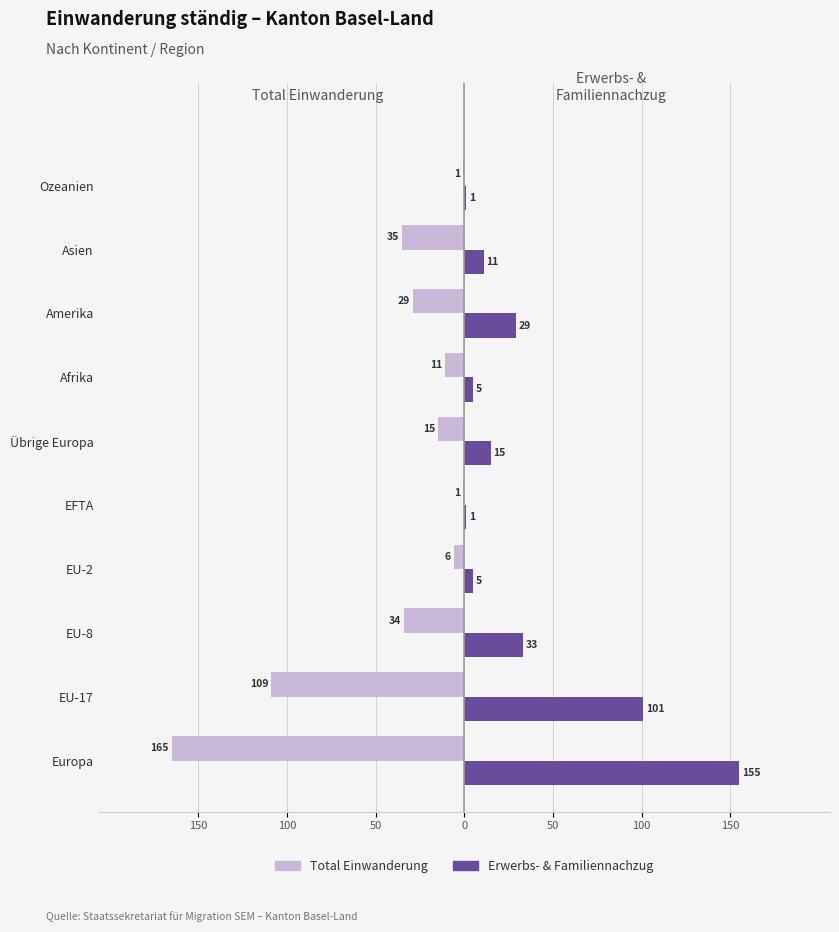

What are all the series names shown in the legend?

Total Einwanderung, Erwerbs- & Familiennachzug